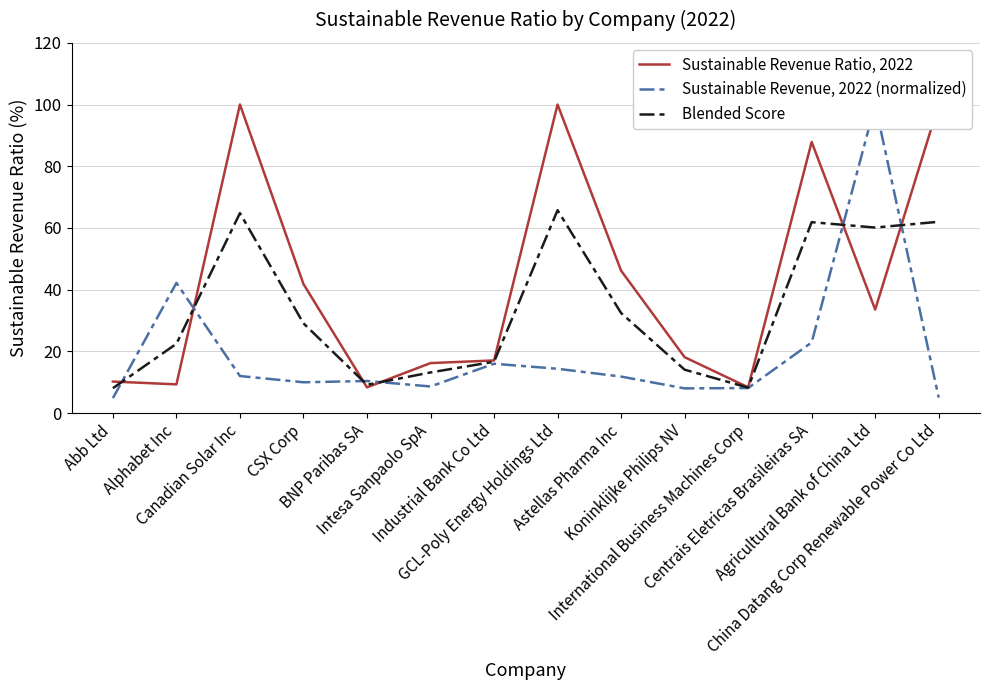

At which label does Blended Score first exceed 29?

Canadian Solar Inc